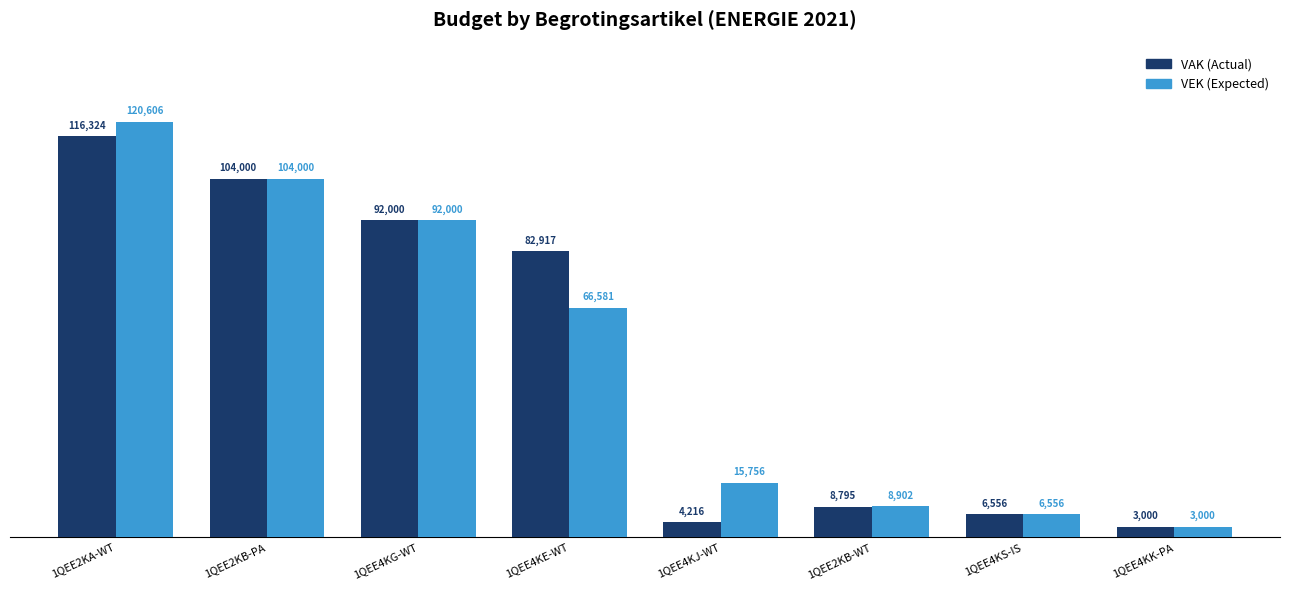

List the series in order of their overall mean, highest first.

VAK (Actual), VEK (Expected)